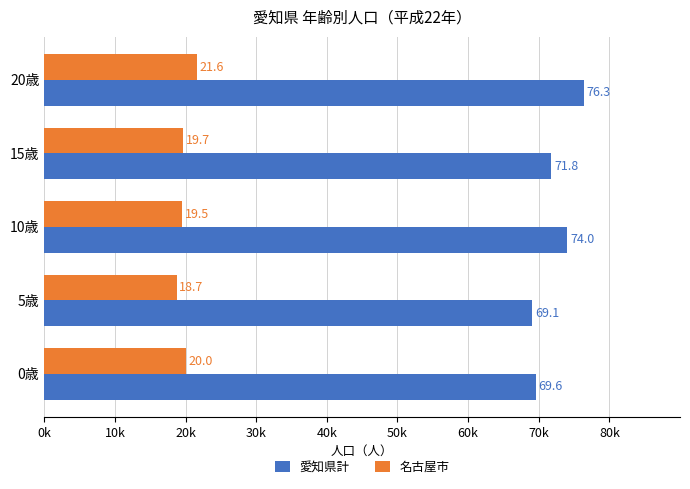

What are all the series names shown in the legend?

愛知県計, 名古屋市